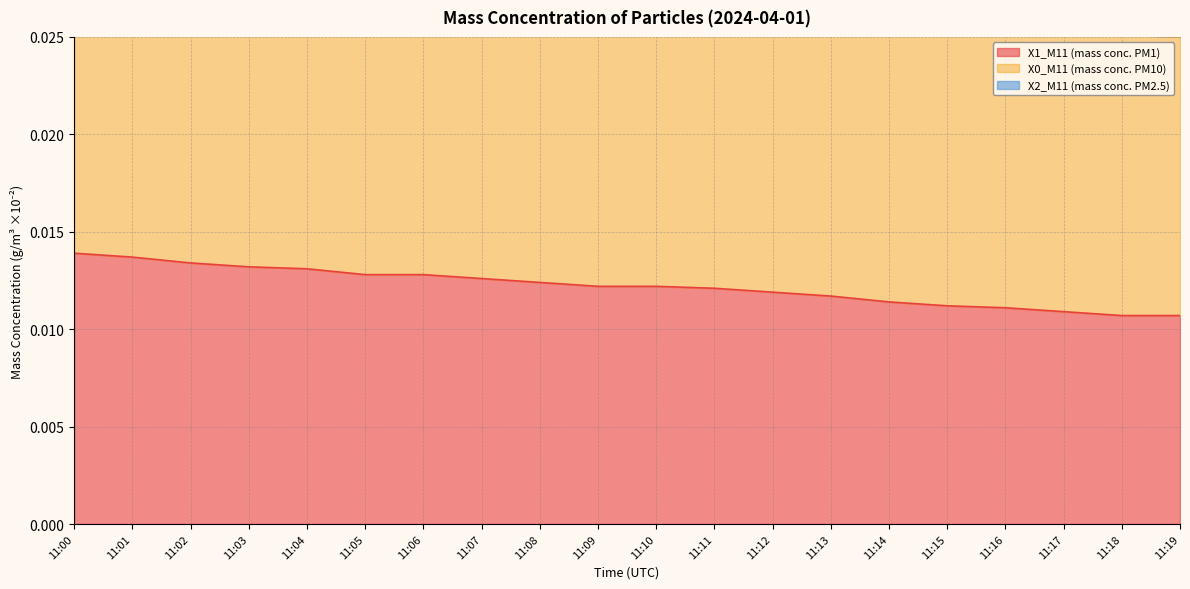

True or false: X2_M11 (mass conc. PM2.5) has a value of 0.0 at 11:12.

False